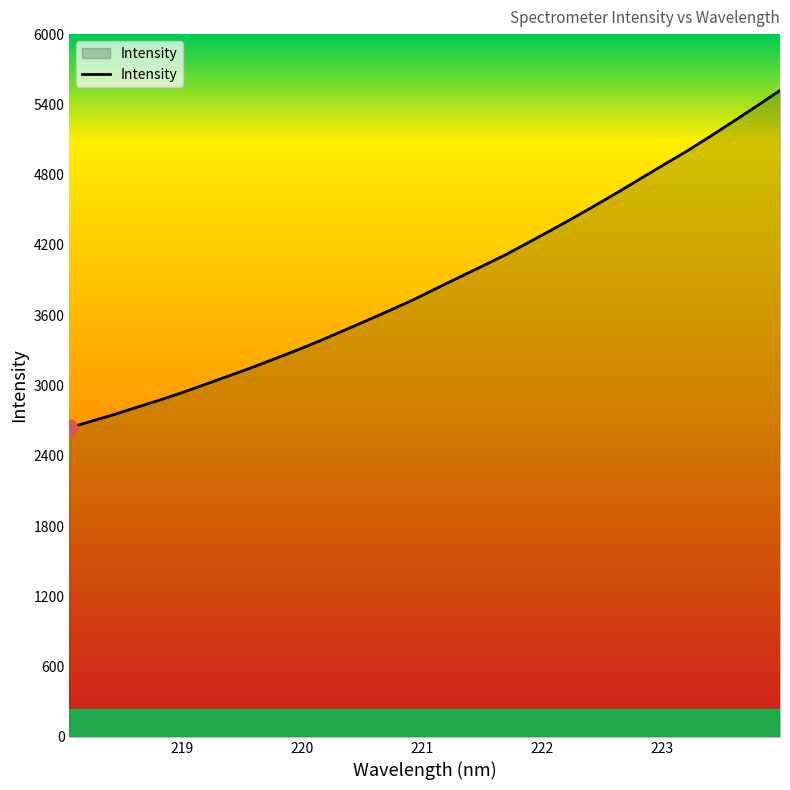

What is the difference between the second highest and second lowest values?

2690.6